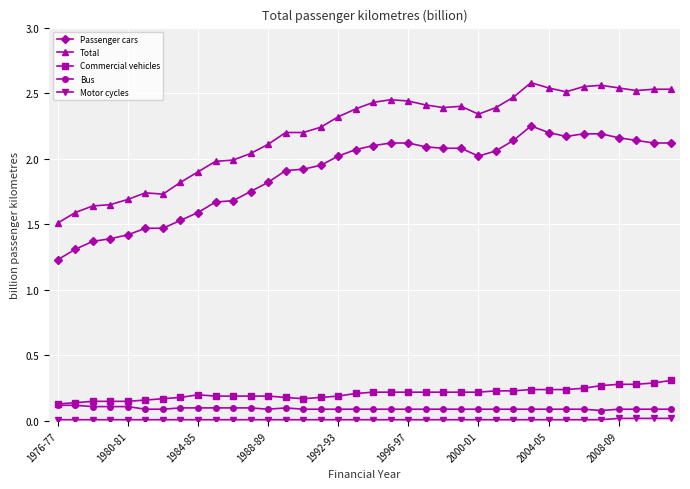

True or false: Bus has more than 0 interior local peaks.

True